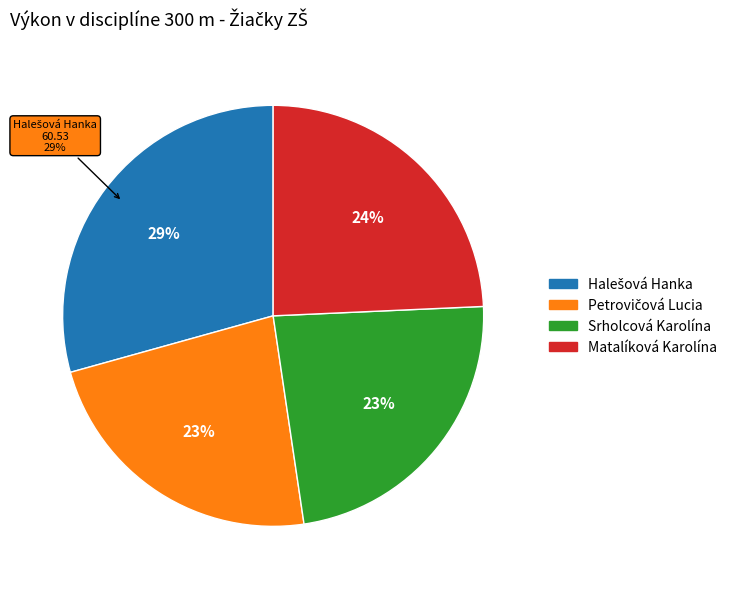

Does Matalíková Karolína account for over 50% of the chart?

No